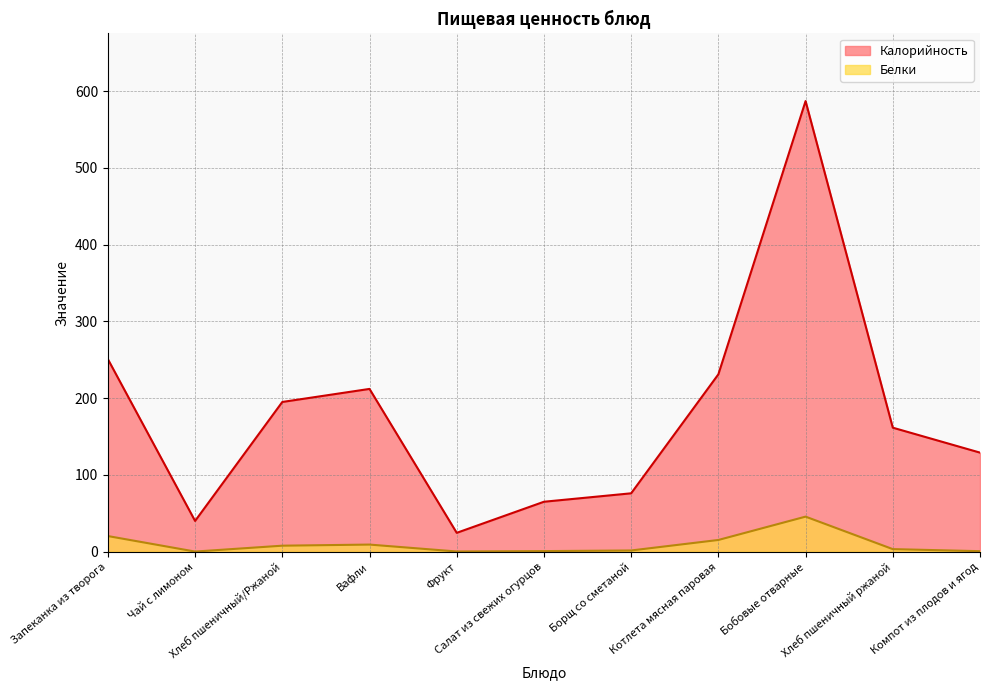

What is the sum of all Белки values?

104.5